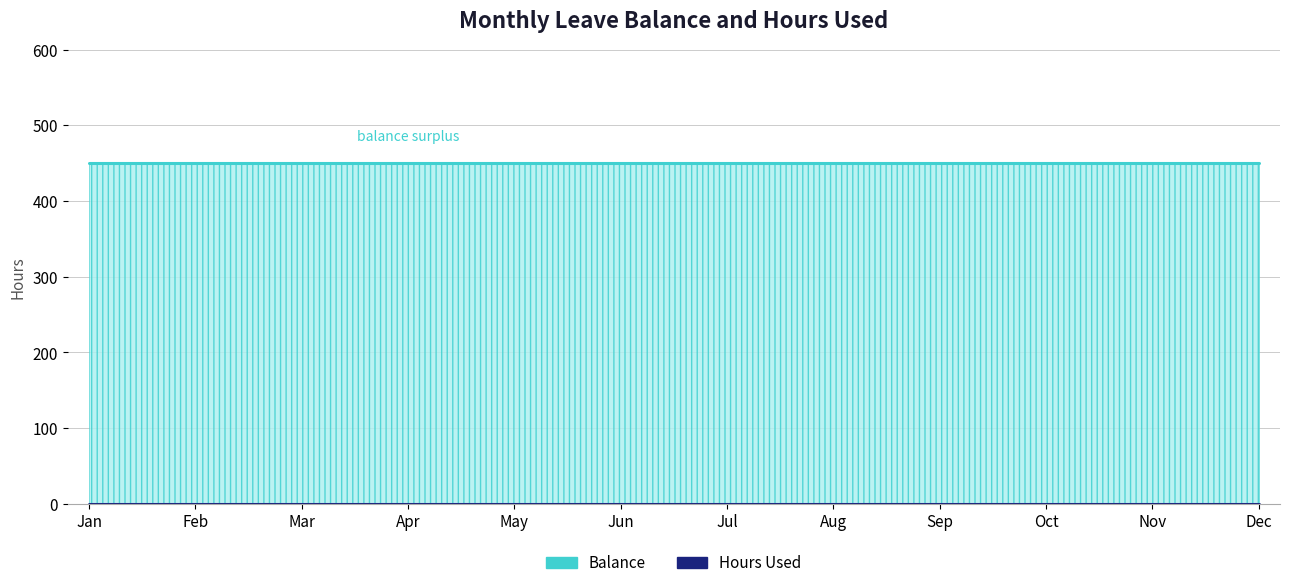

Rank the series by their average value, from lowest to highest.

Hours Used, Balance